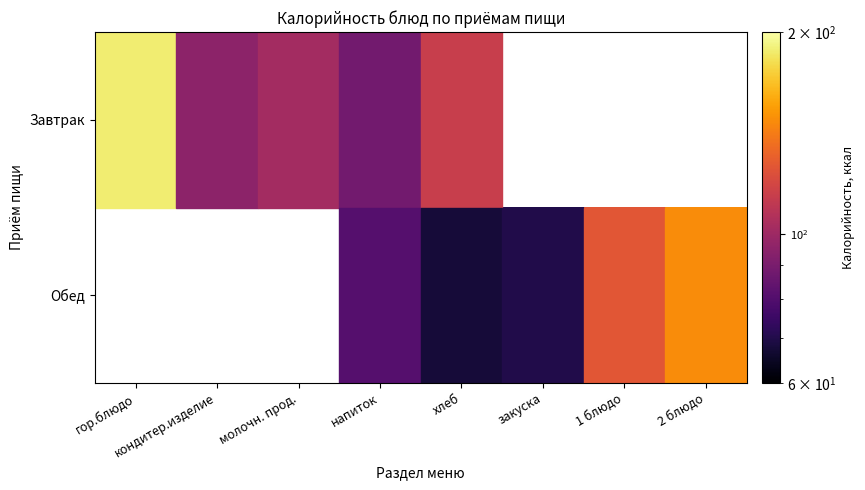

Where does the Завтрак series first go above 187?

гор.блюдо